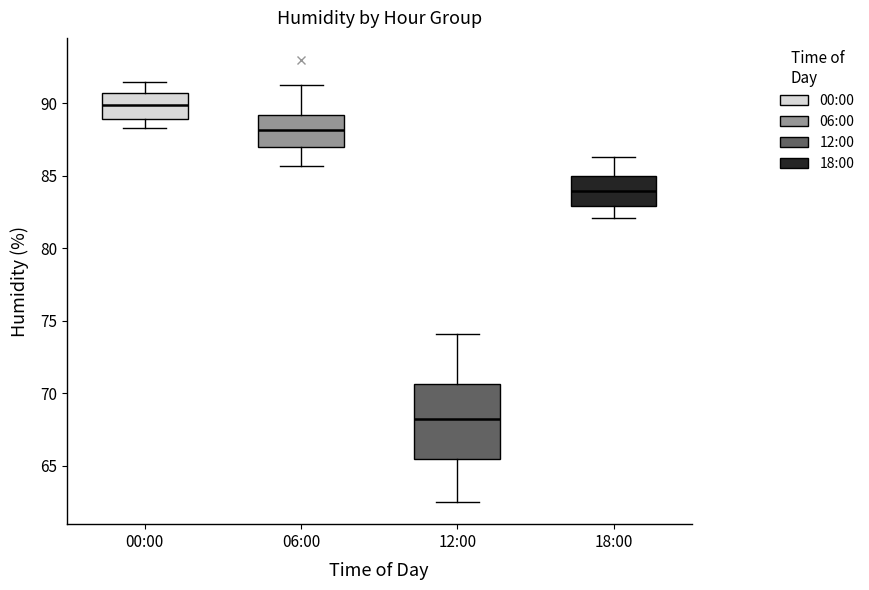

Which box has the lowest median line?

12:00